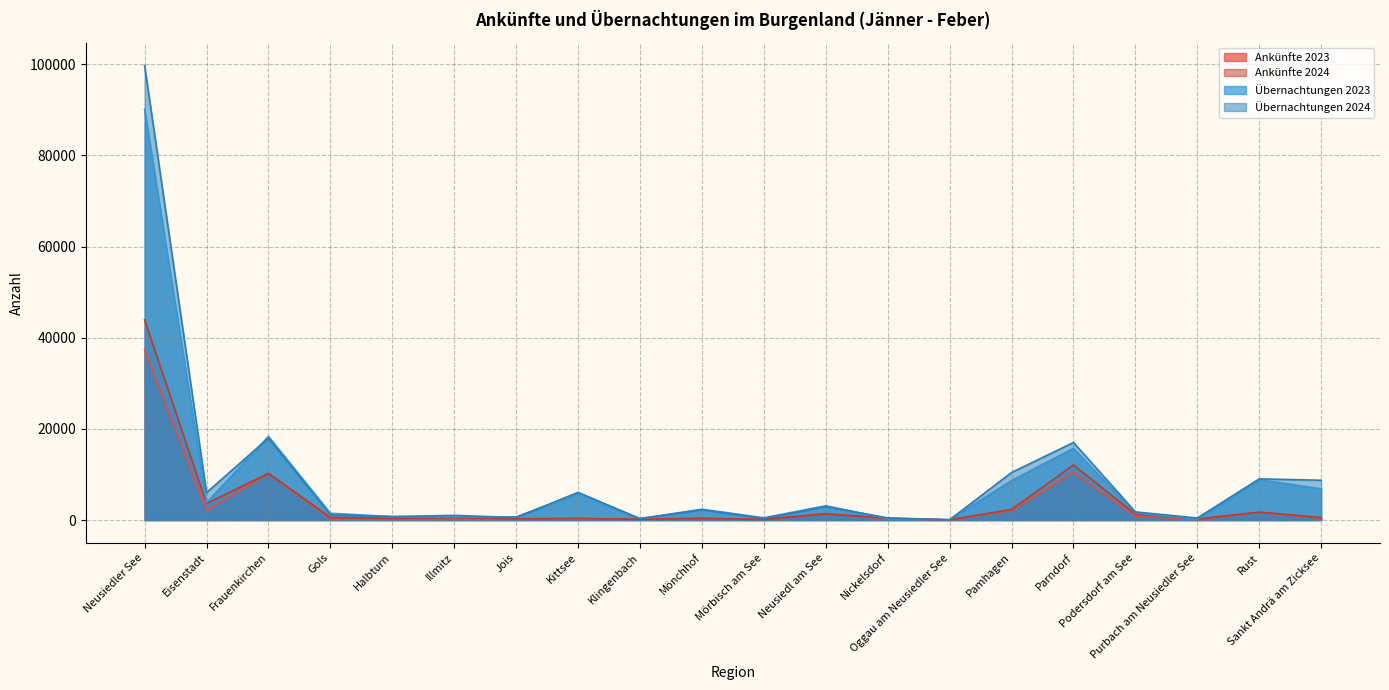

In Übernachtungen 2024, how many points are lower than both neighbors (excluding endpoints)?

7